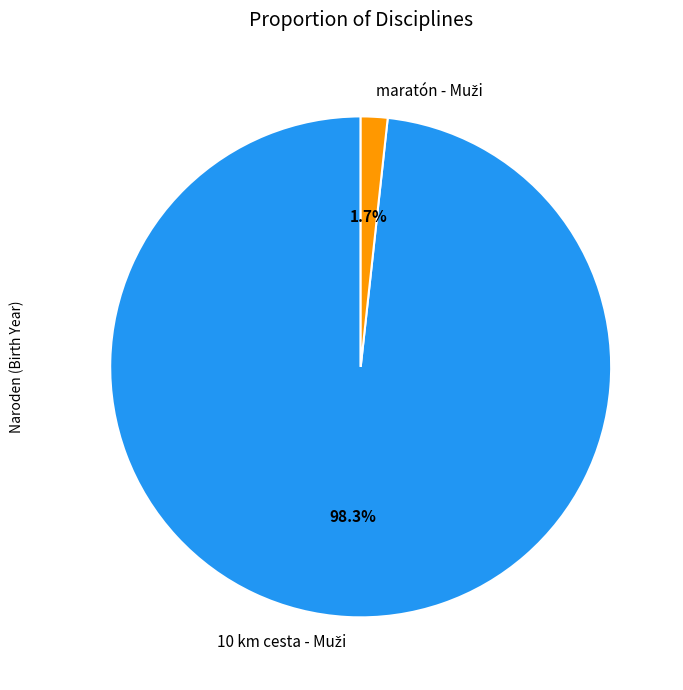

Does any single category account for the majority?

Yes